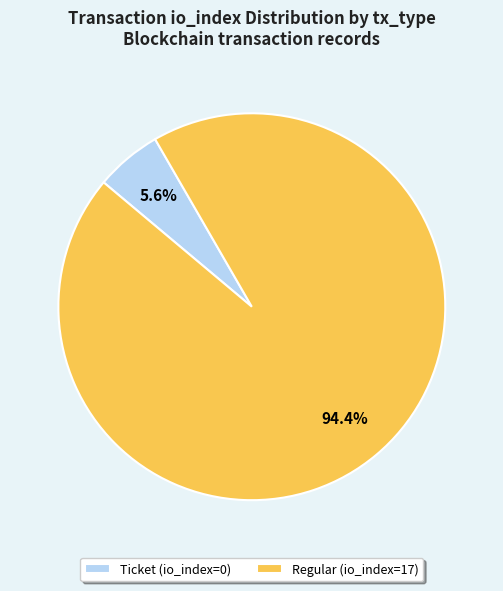

Between Regular (io_index=17) and Ticket (io_index=0), which is larger?

Regular (io_index=17)